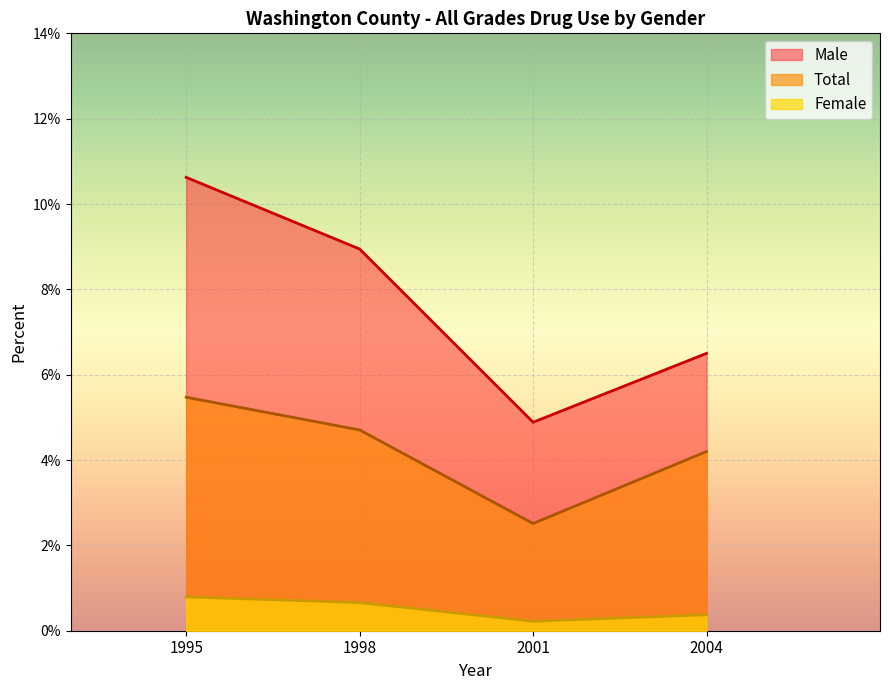

At which category does Total reach its first local valley?

2001